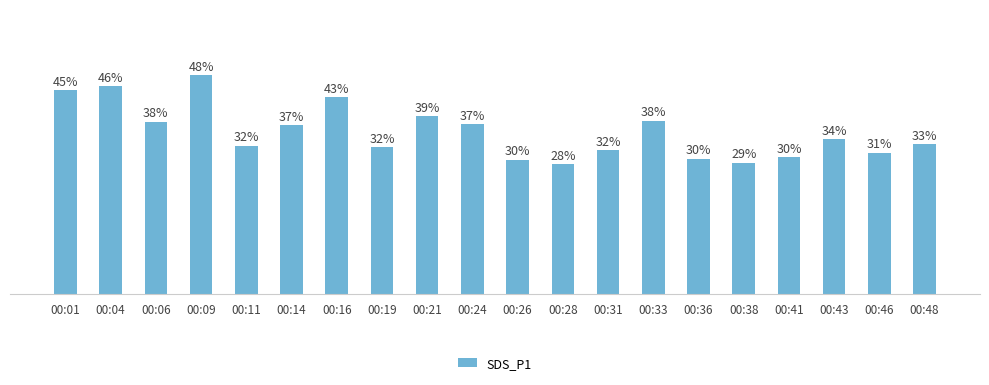

Are the bars horizontal?

No